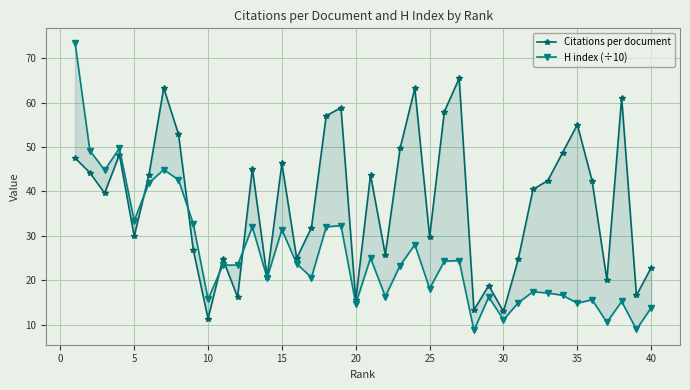

How many intersections are there between H index (÷10) and Citations per document?

5